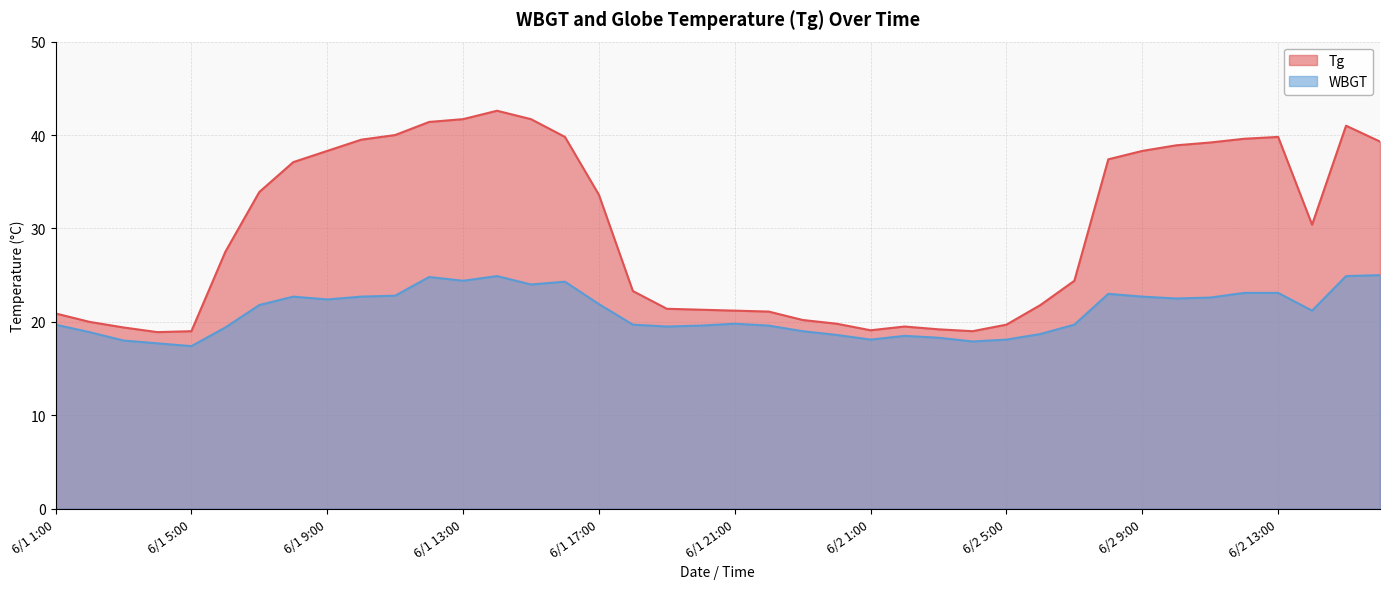

List the series in order of their overall mean, highest first.

Tg, WBGT